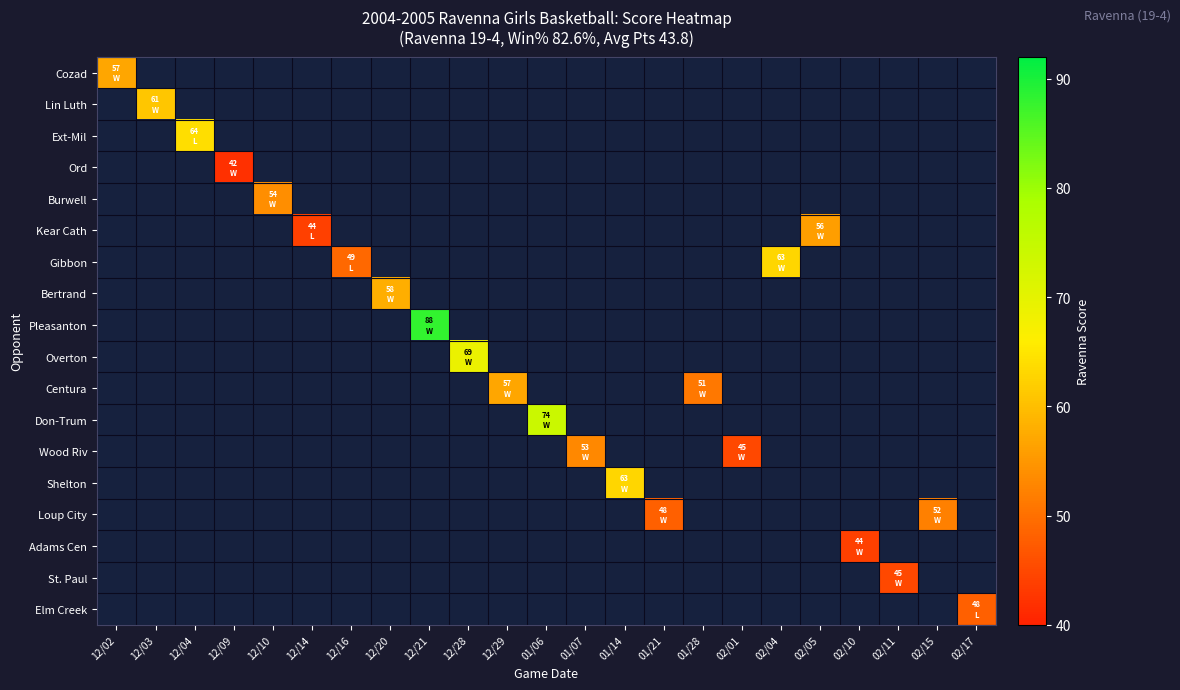

What is the maximum value shown in the chart?

88.0